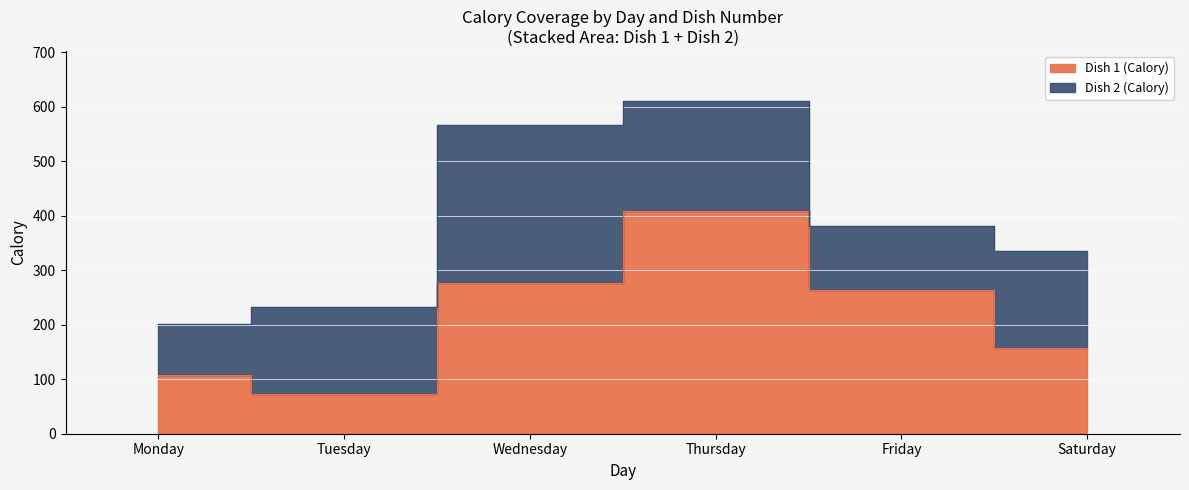

What is the value of the 1st point from the left?

107.5